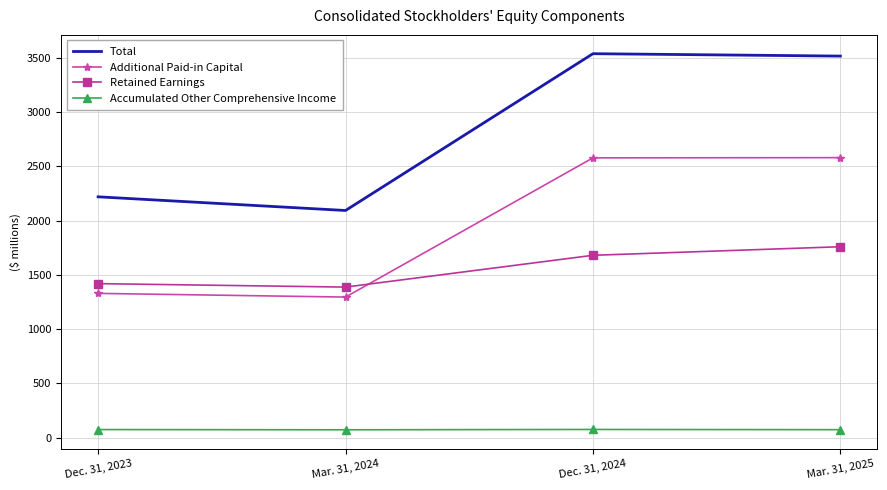

Is it true that Total equals 2219 at Dec. 31, 2023?

True